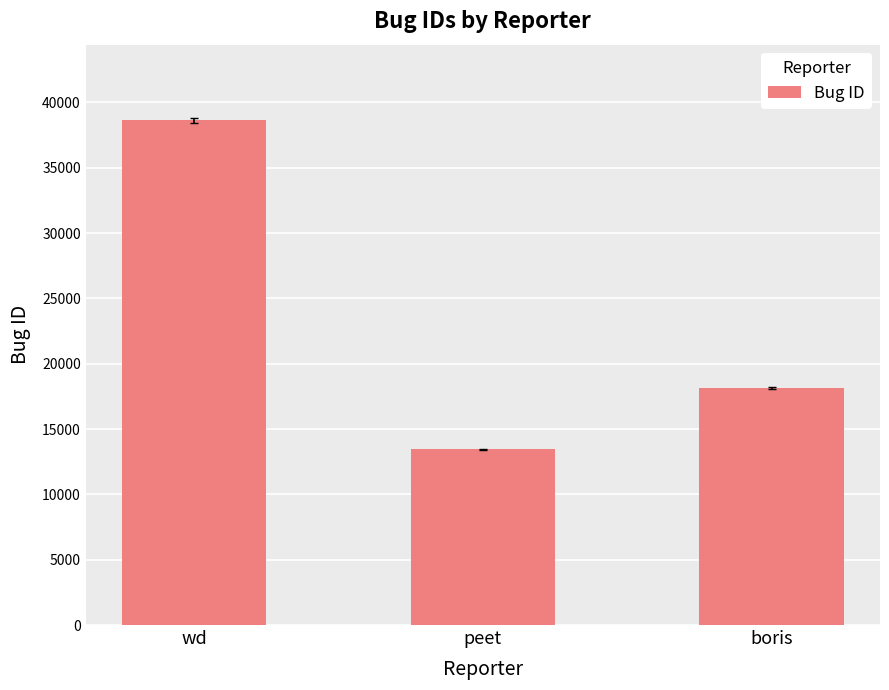

Approximately how many times larger is the value at boris compared to peet?

1.4